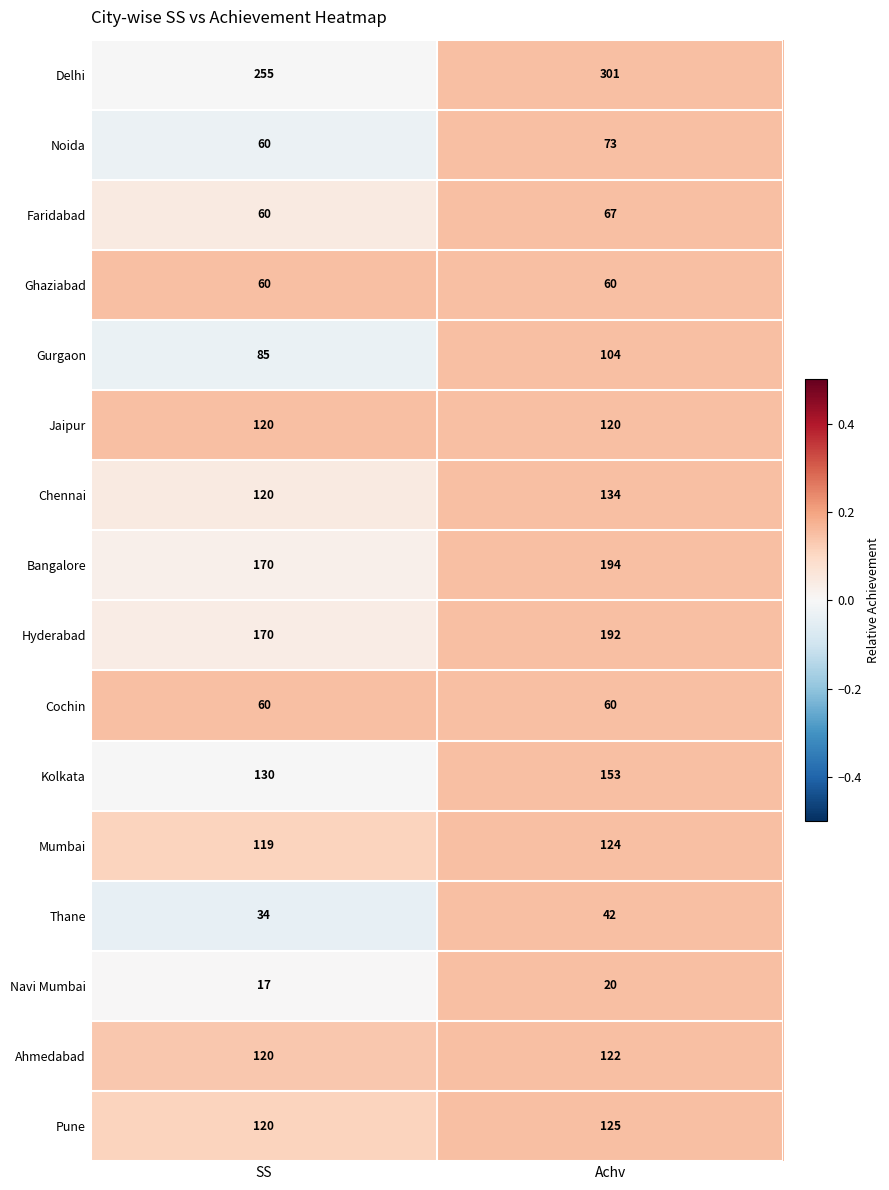

What is the sum of all Pune values?

245